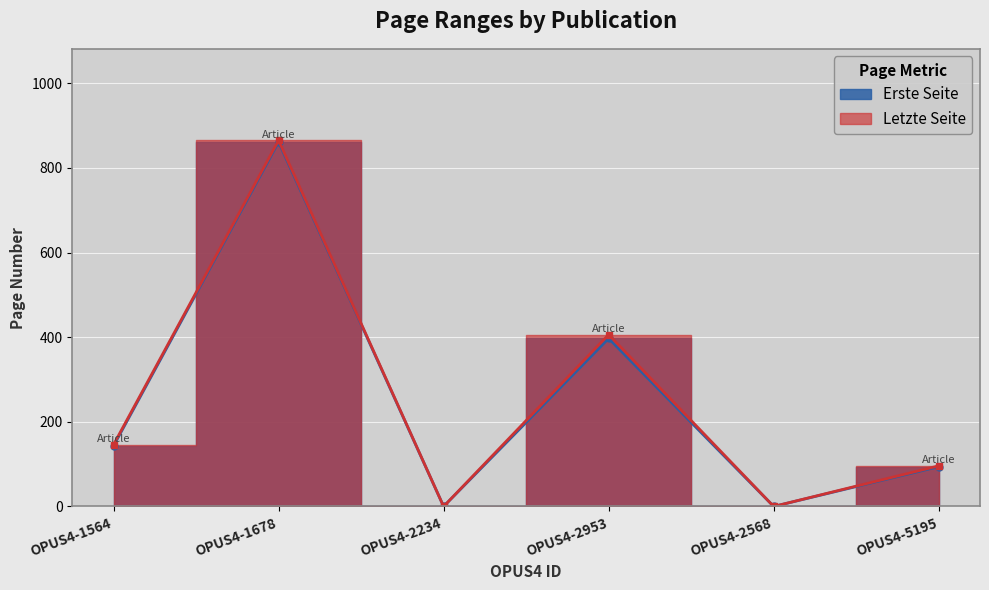

True or false: Erste Seite has a value of -273 at OPUS4-2234.

False